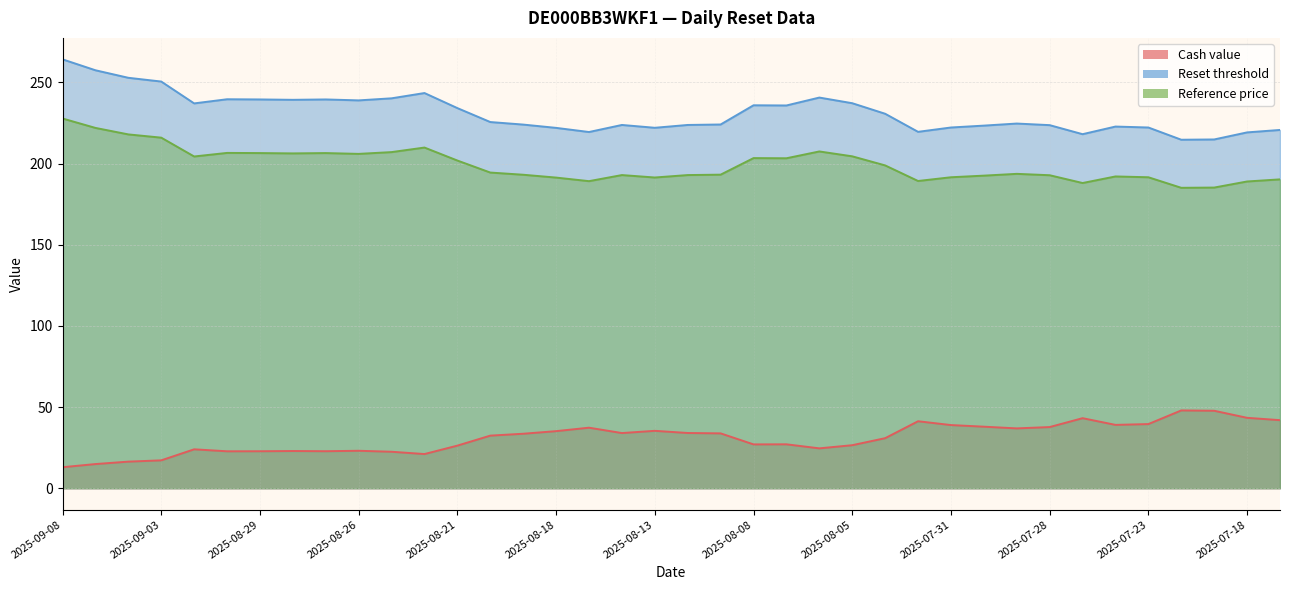

What is the maximum value for Cash value?

48.0